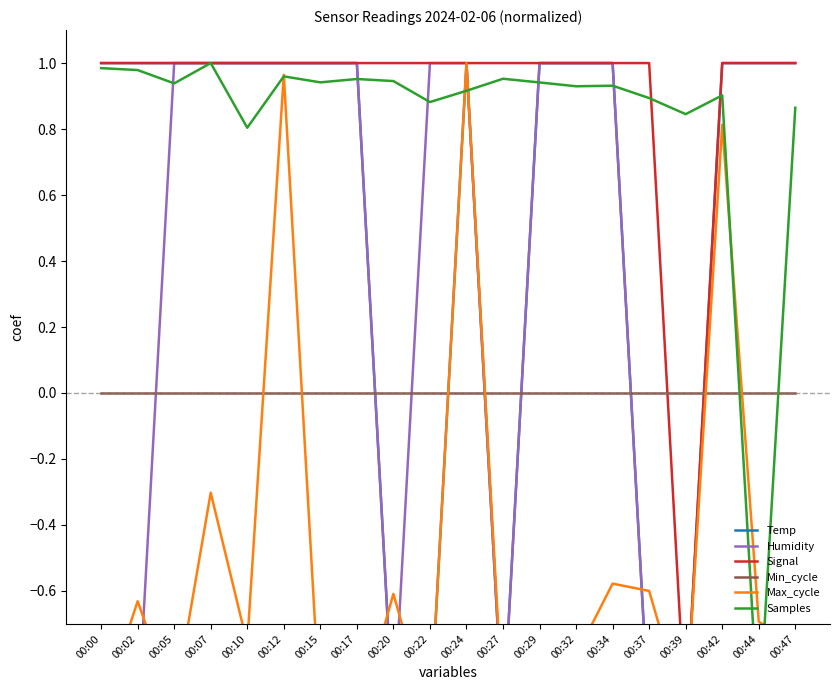

Count the Signal values in the range 1 to 2.

19